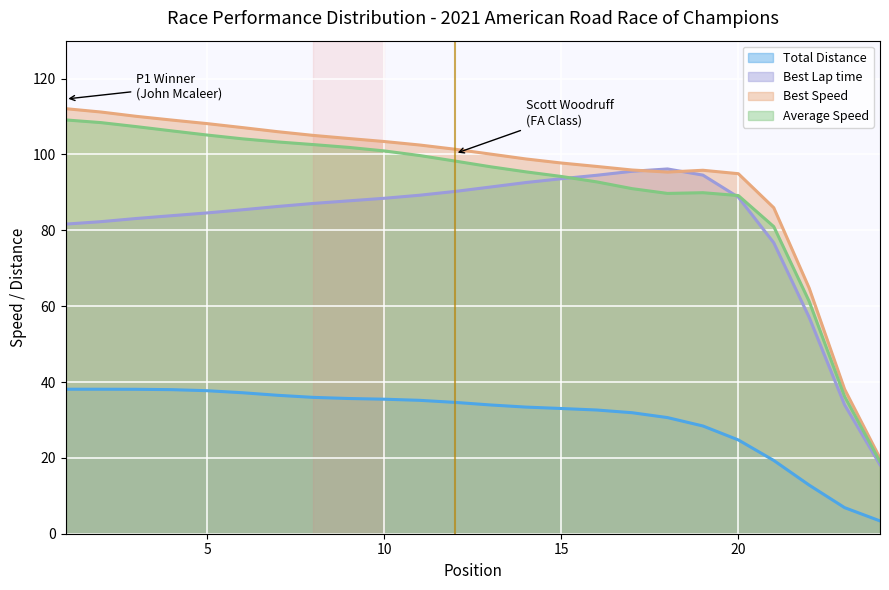

What is the maximum value for Average Speed?

109.1